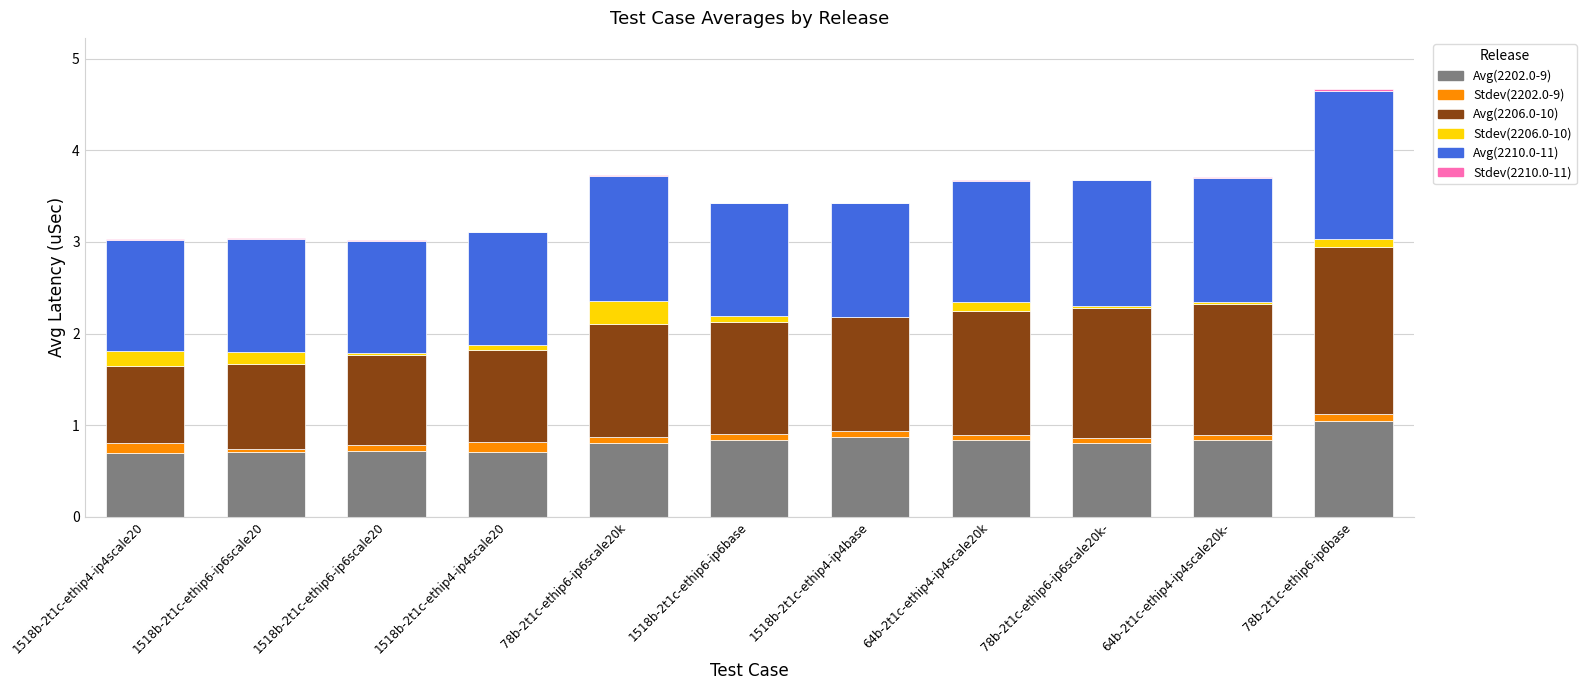

What is the value of the Avg(2202.0-9) bar at the 7th from the left?

0.9